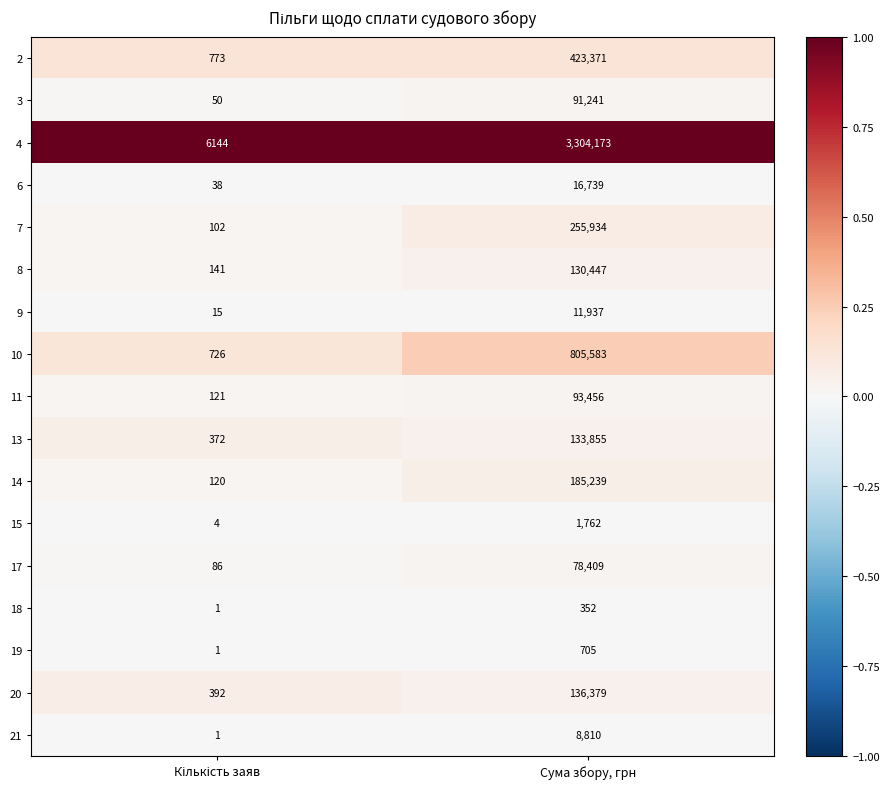

What is the difference between the maximum and minimum values in the 13 series?

133483